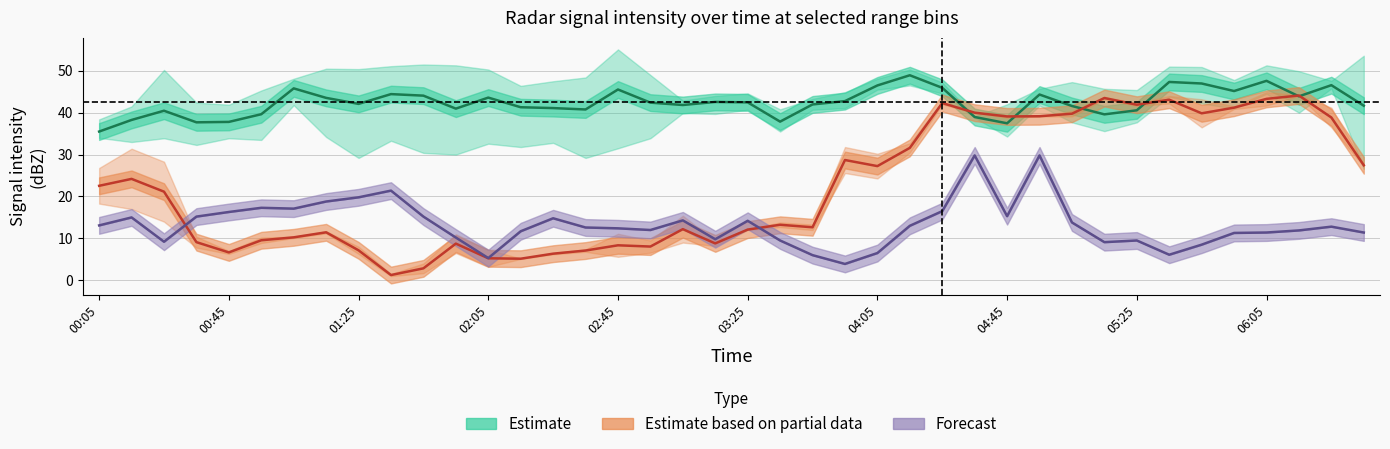

True or false: Estimate and Forecast cross at least once.

False